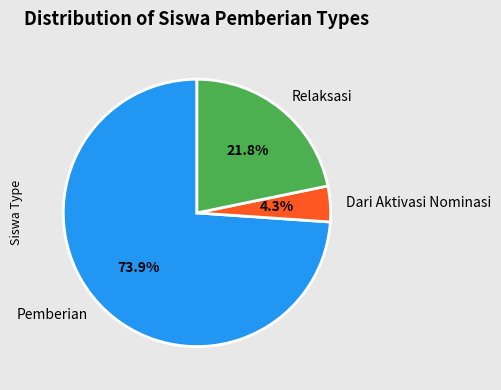

How many segments does this pie chart have?

3